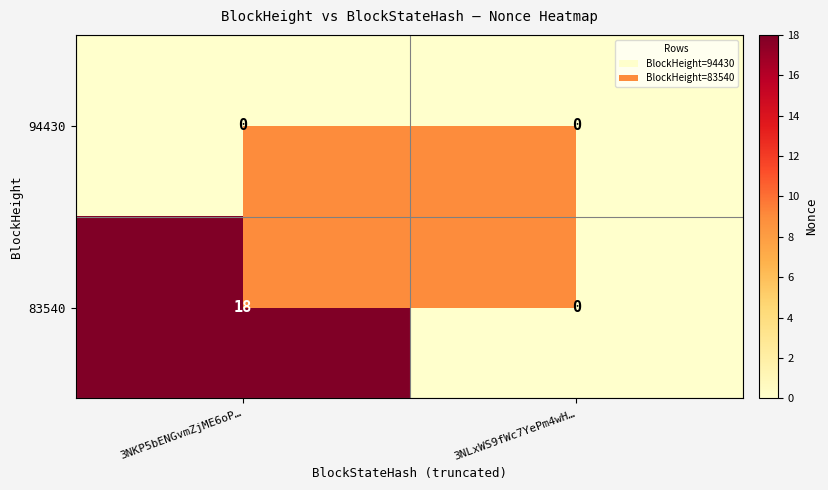

What is the total value across all series at 3NKP5bENGvmZjME6oP…?

18